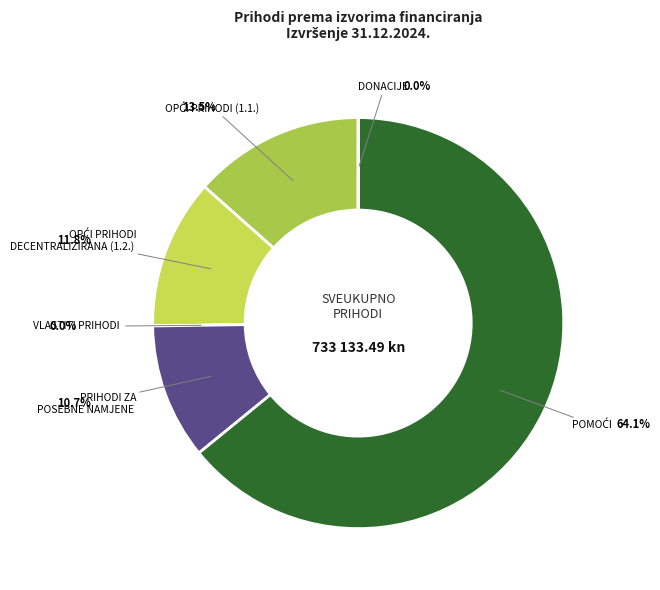

Which category has the biggest portion of the pie?

POMOĆI